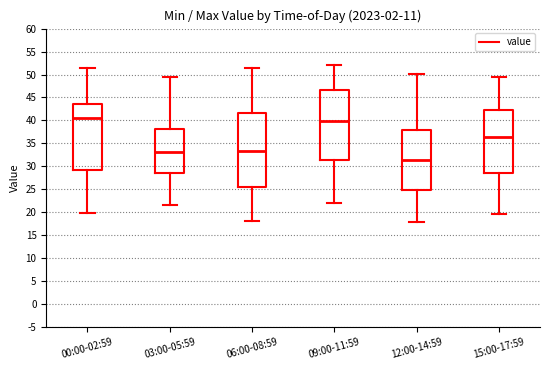

Which box's median line is the lowest?

12:00-14:59